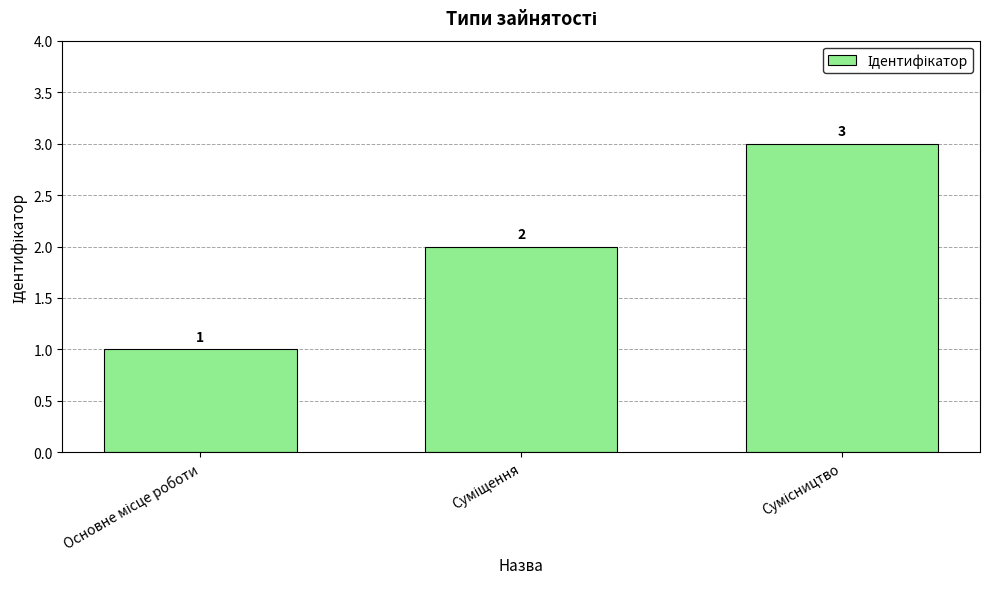

Reading right to left, transcribe all the data shown in this chart.

3	2	1